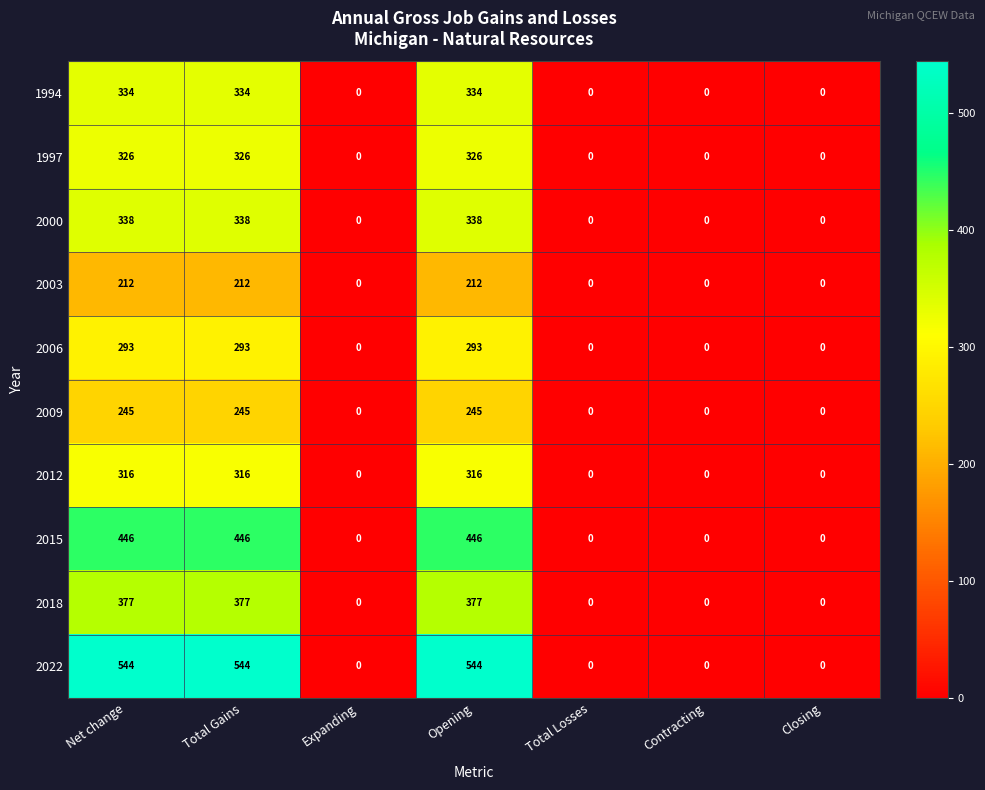

Is it true that 2009 equals 143 at Opening?

False